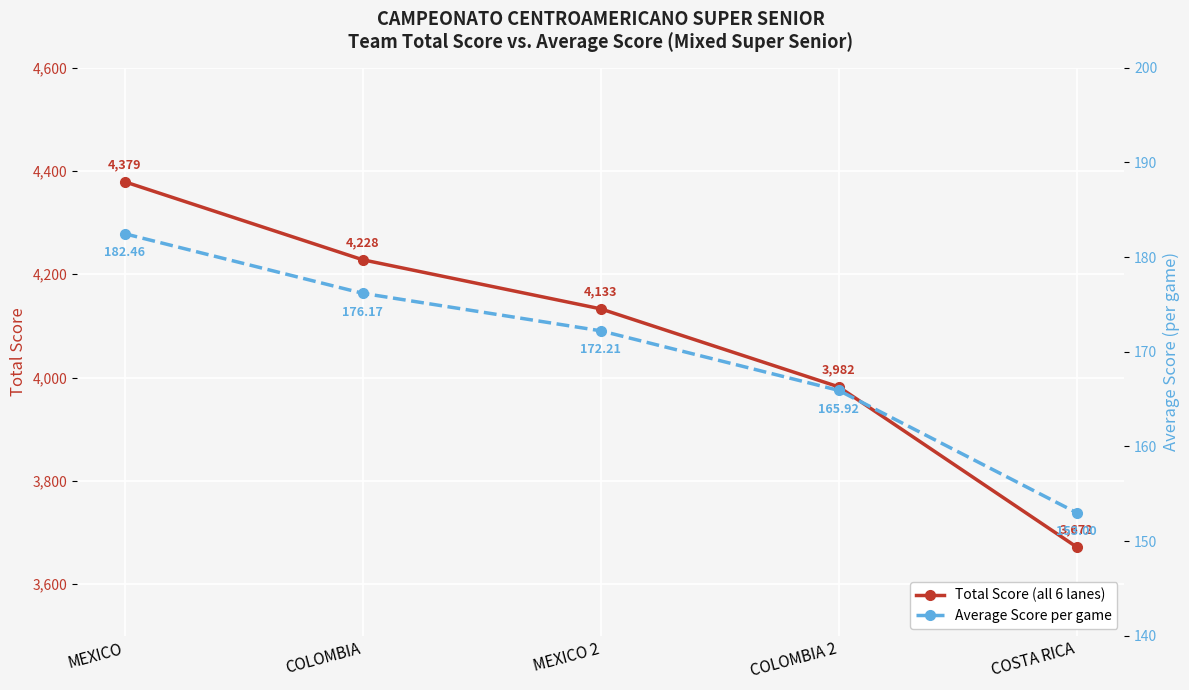

List the series in order of their overall mean, lowest first.

Average Score, Total Score